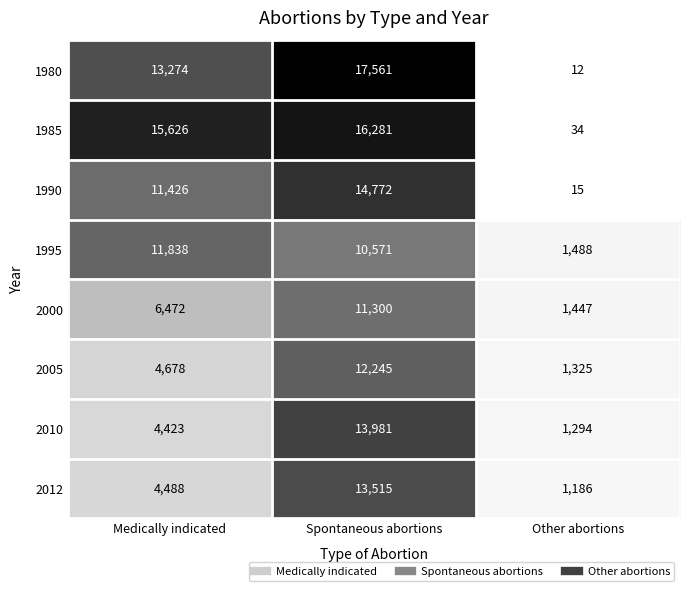

The value of 2012 at Other abortions is 1186. True or false?

True